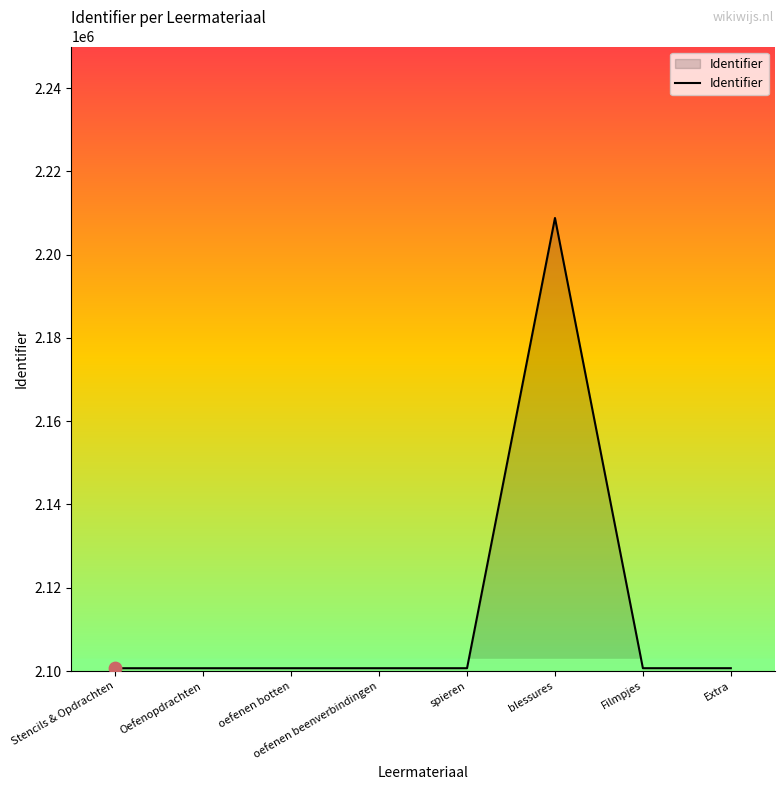

Which has a higher value, oefenen botten or blessures?

blessures